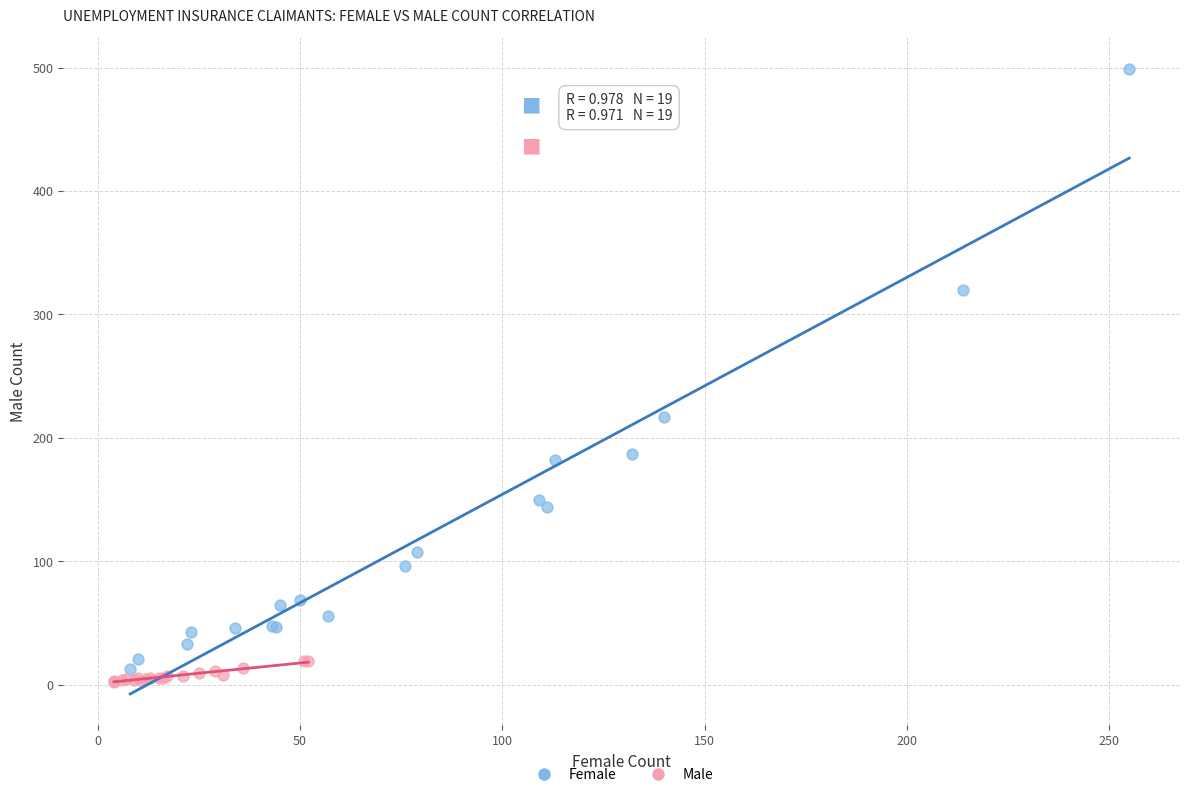

Which series has the largest Y range (max minus min)?

Female